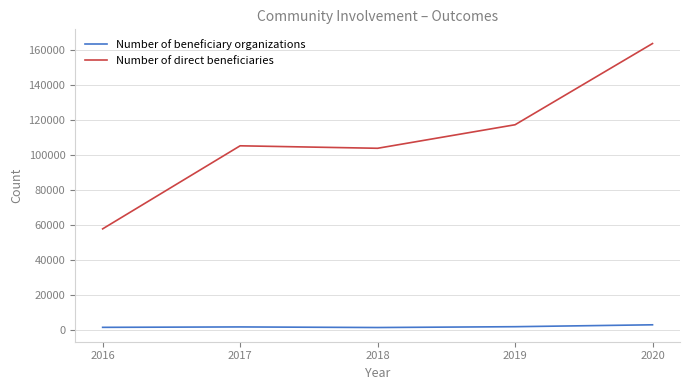

What is the difference between the highest and lowest values at 2016?

56215